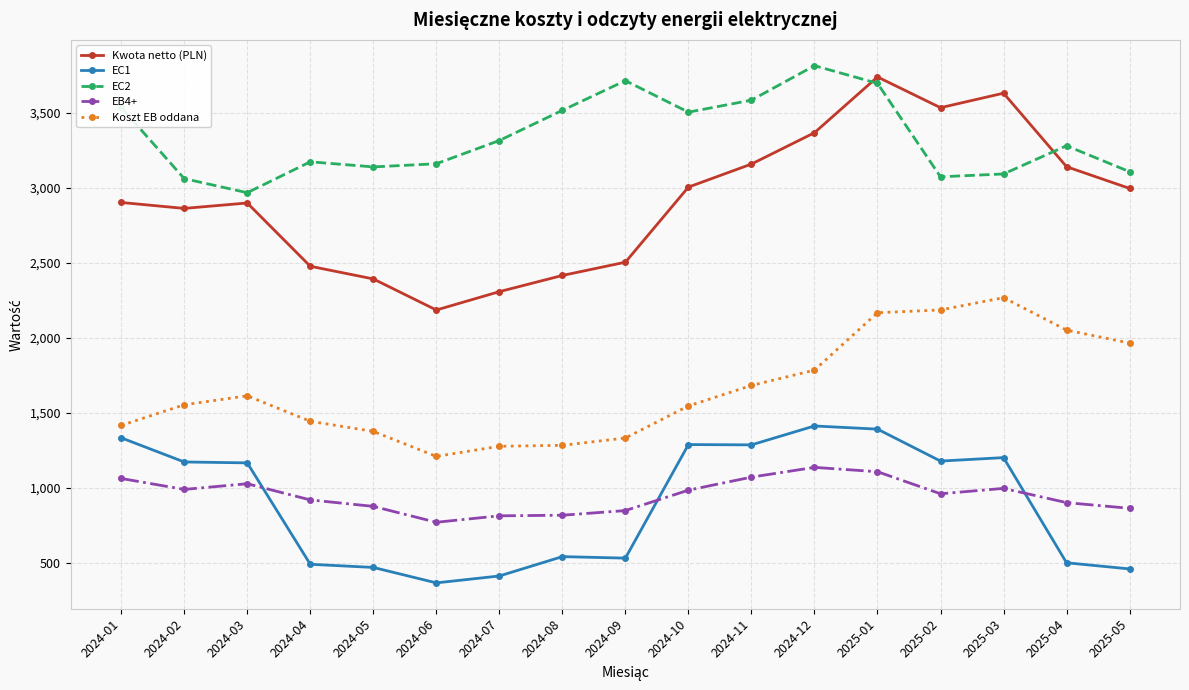

Does the chart display data point markers on the line(s)?

Yes